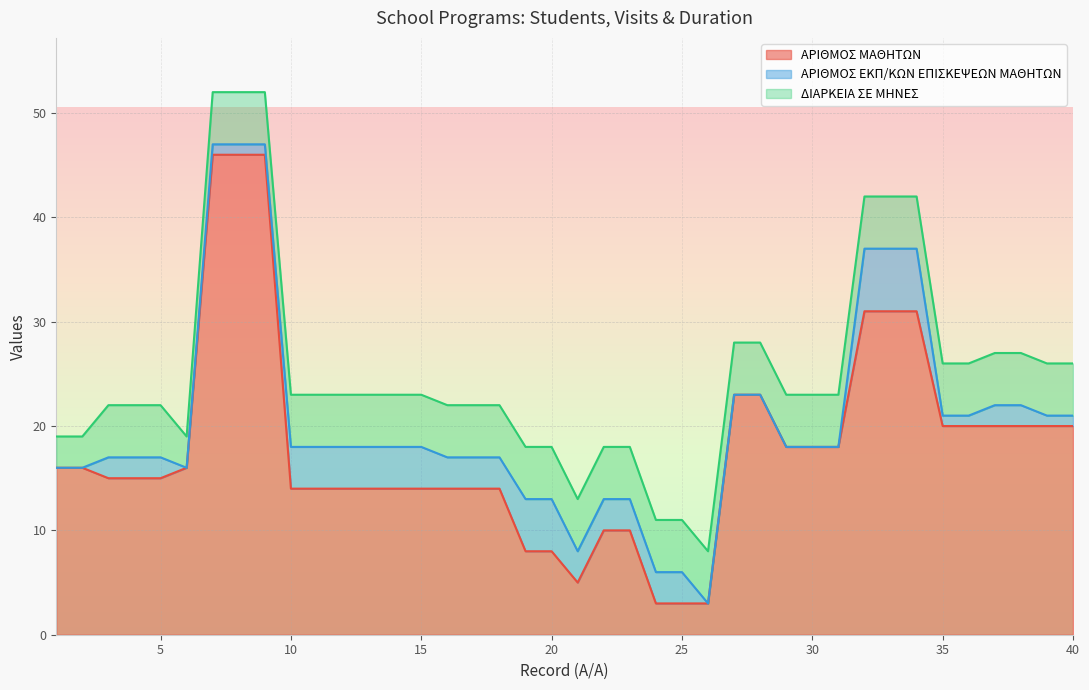

What is the maximum value for ΑΡΙΘΜΟΣ ΜΑΘΗΤΩΝ?

46